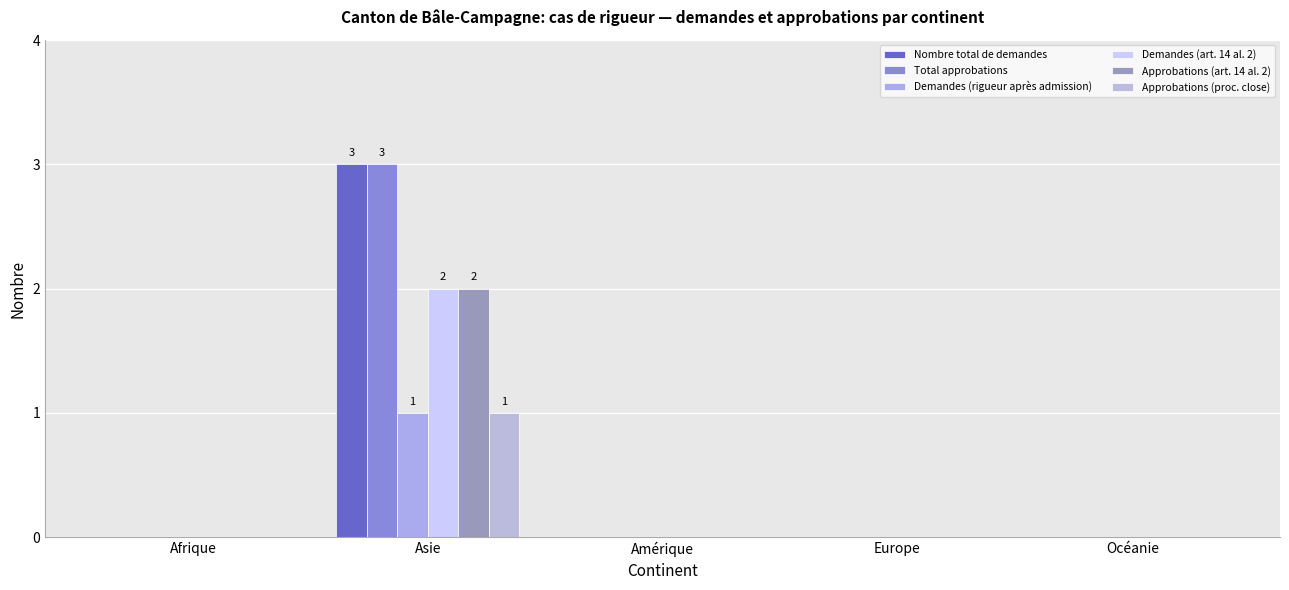

Is it true that Approbations (proc. close) equals 1 at Asie?

True